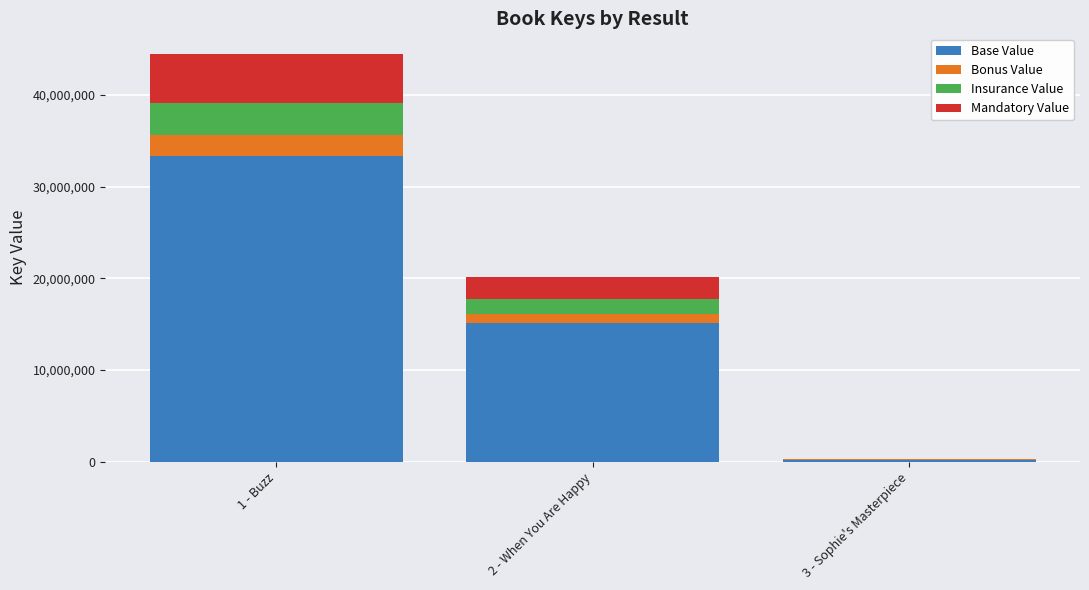

The value of Base Value at 2 - When You Are Happy is 15120341. True or false?

True